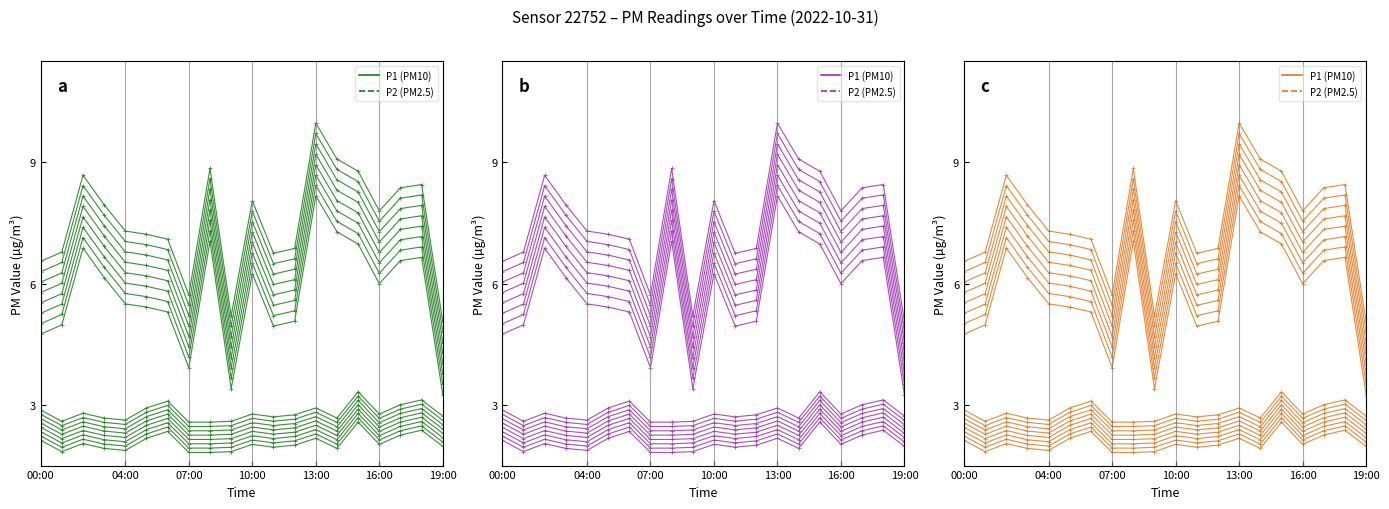

What is the sum of the P2 values at 18:00 and 15:00?

5.0